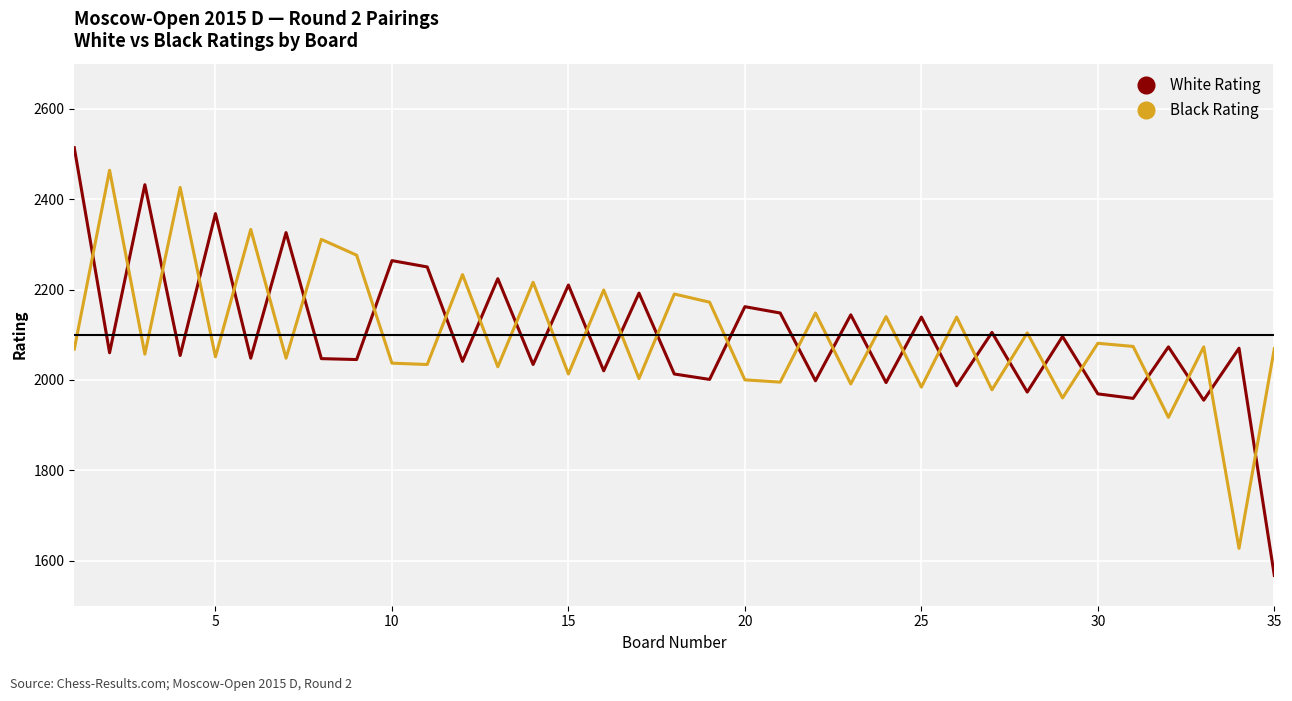

What is the lowest value of the Black Rating series?

1627